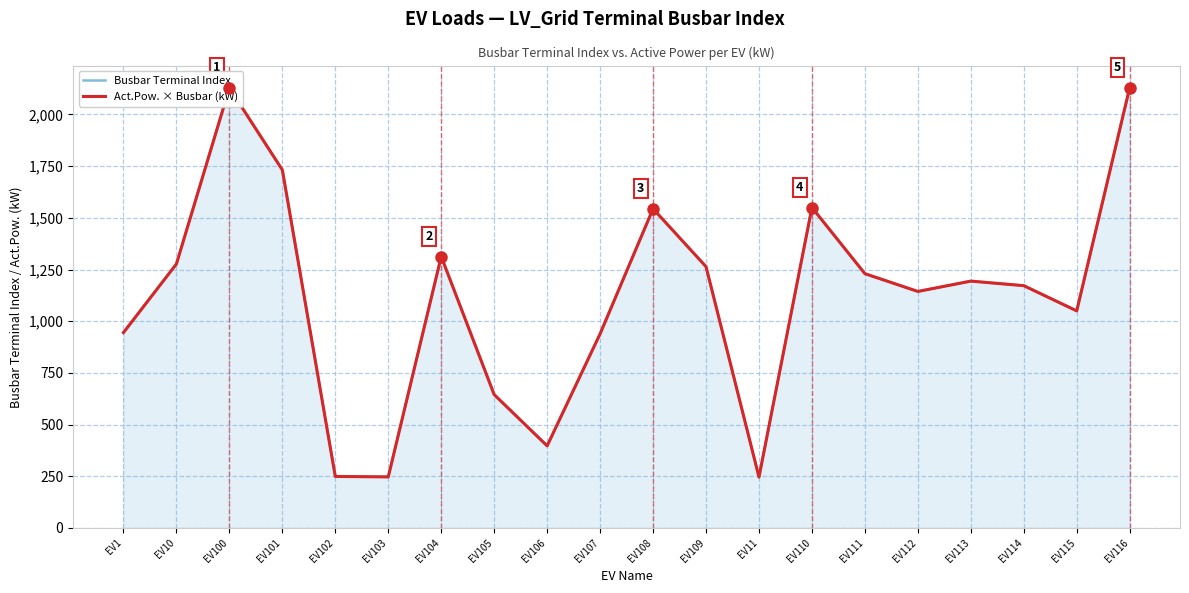

Is the value of Act.Pow. × Busbar (kW) at EV114 greater than the value of Busbar Terminal Index at EV10?

No